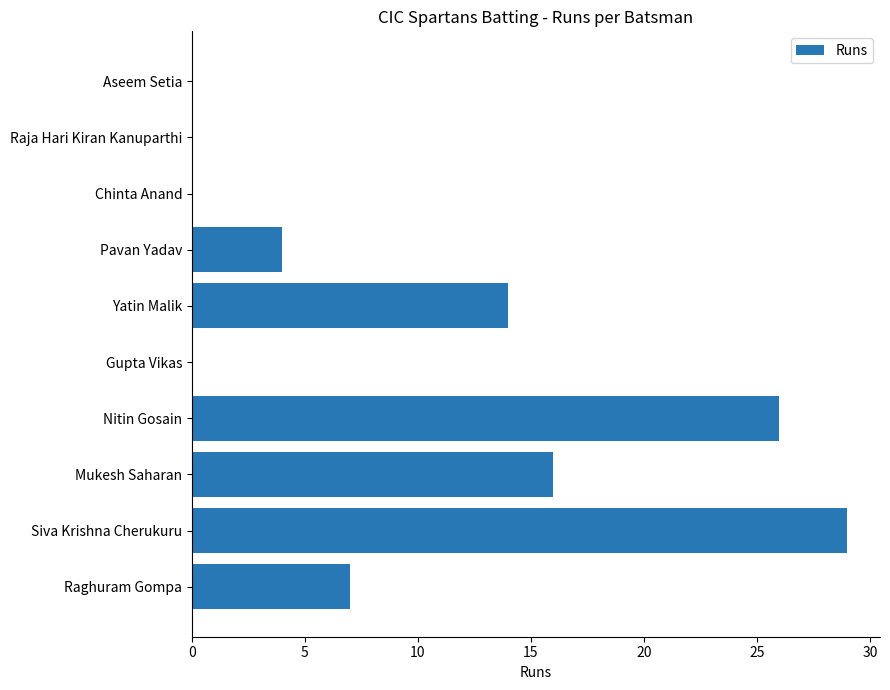

Which has a higher value, Siva Krishna Cherukuru or Pavan Yadav?

Siva Krishna Cherukuru